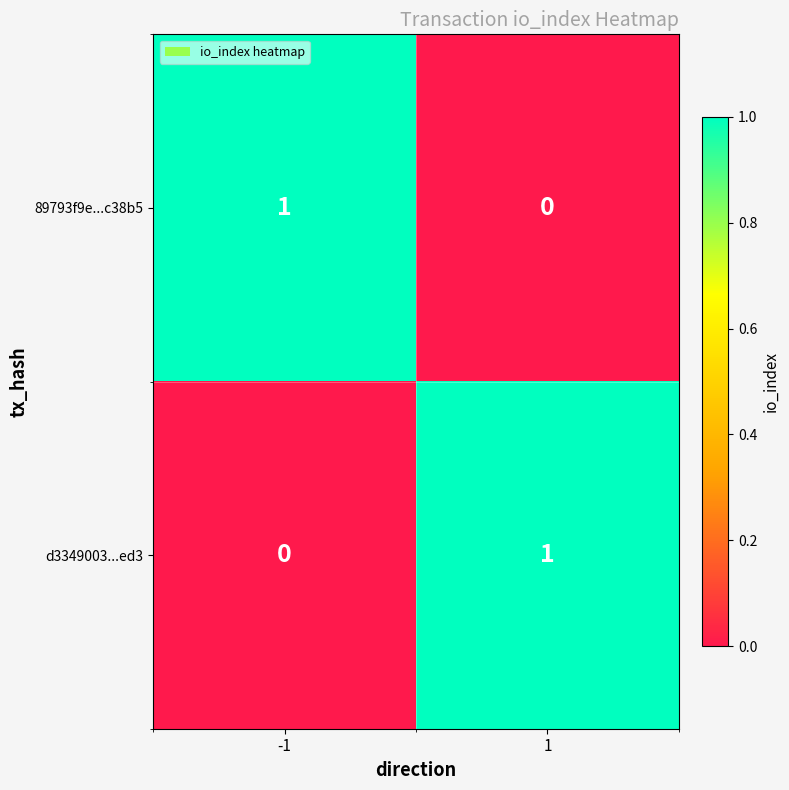

The value of 89793f9e...c38b5 at 1 is 0. True or false?

True